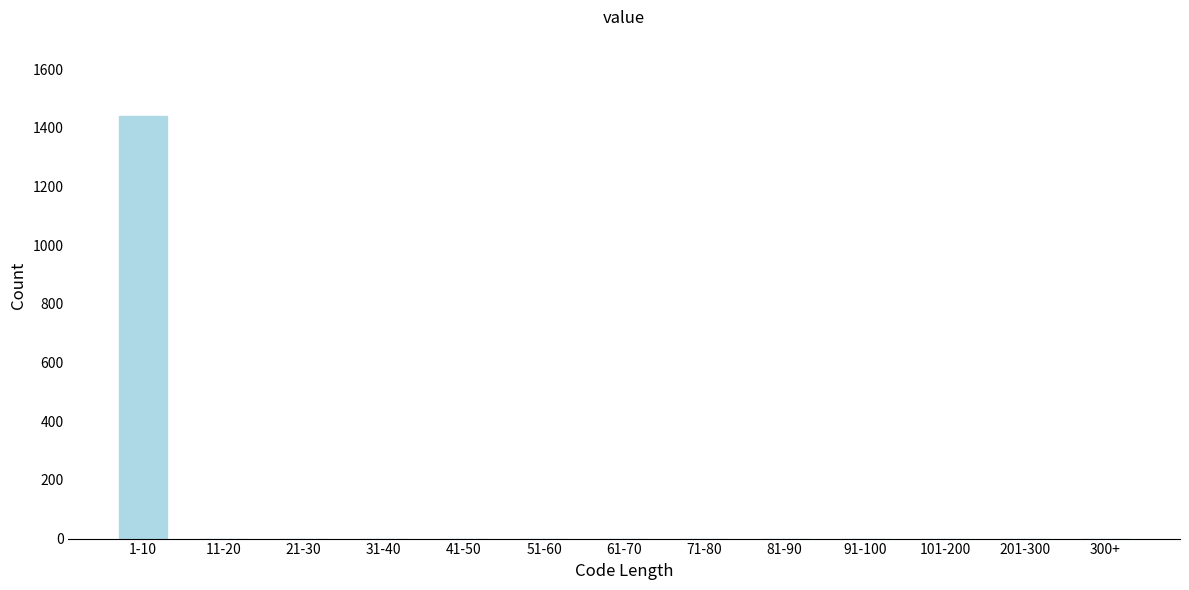

Reading left to right, what are all the values shown in this chart?

1-10=1441	11-20=0	21-30=0	31-40=0	41-50=0	51-60=0	61-70=0	71-80=0	81-90=0	91-100=0	101-200=0	201-300=0	300+=0